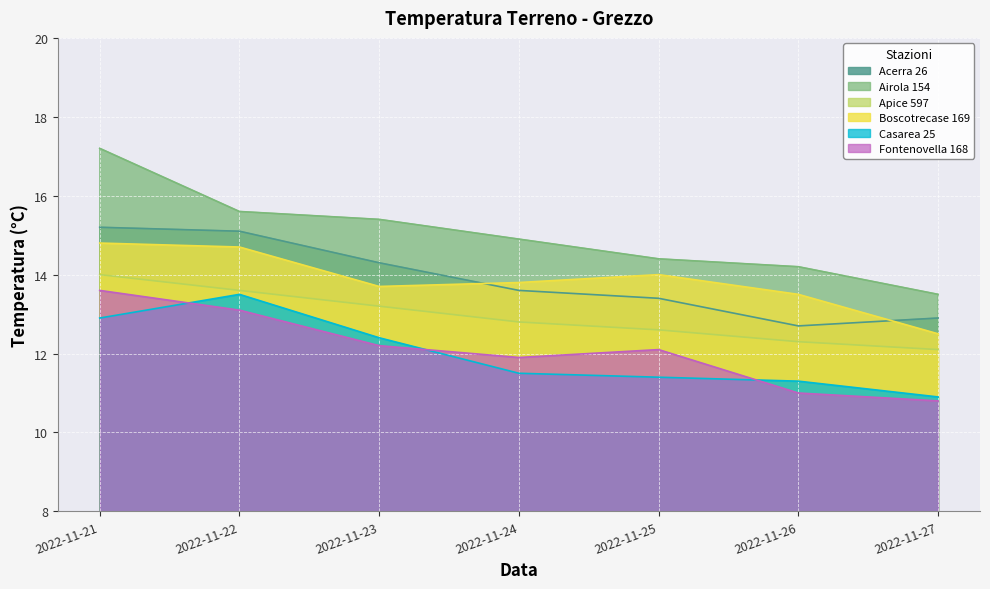

What is the difference between the second highest and minimum values in the Casarea 25 series?

2.0